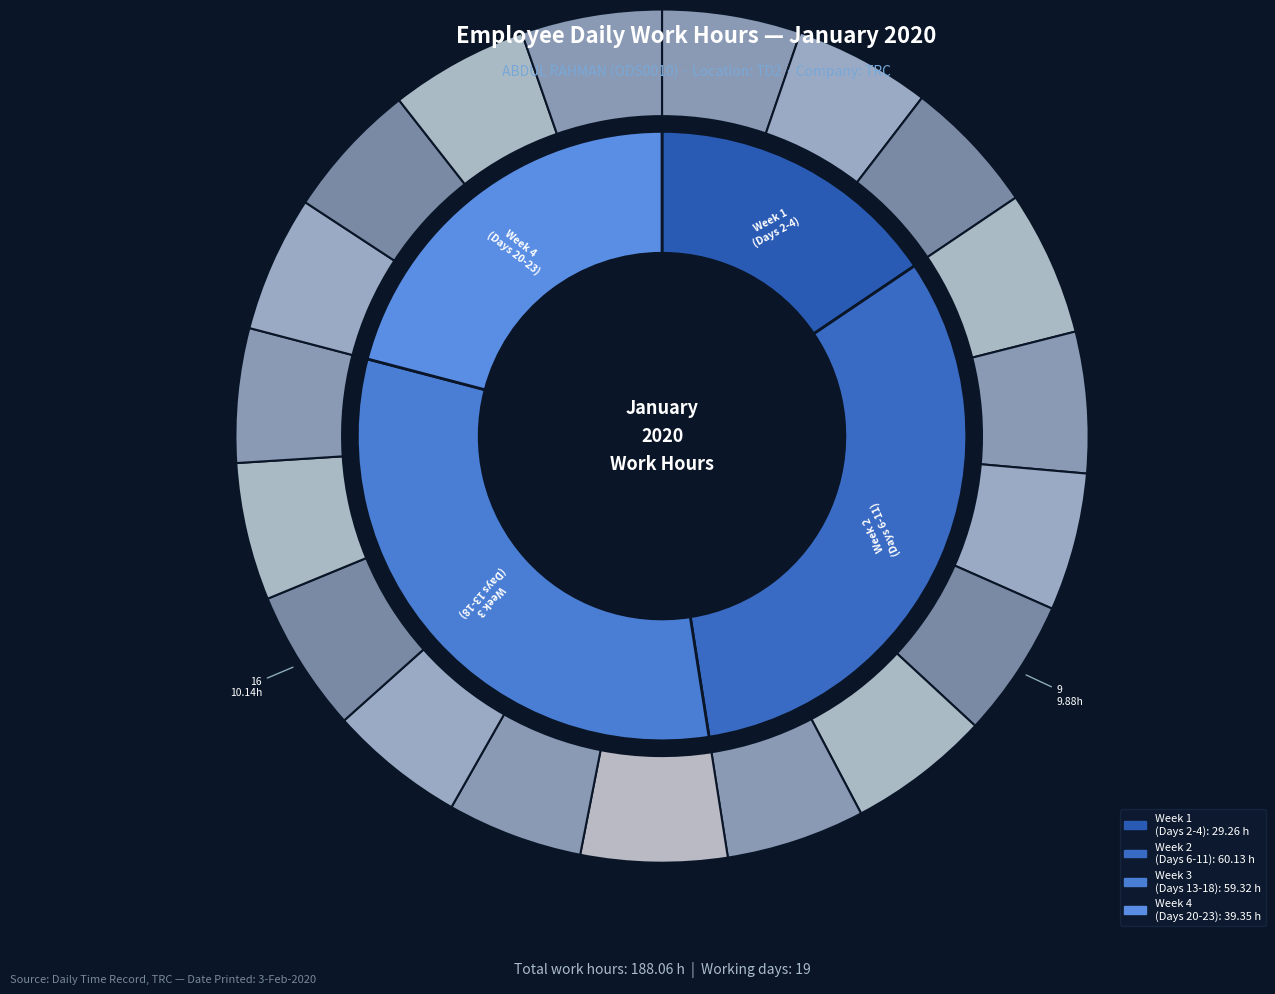

To the nearest percent, what percentage of the pie is Day 4 (Sat)?

5%